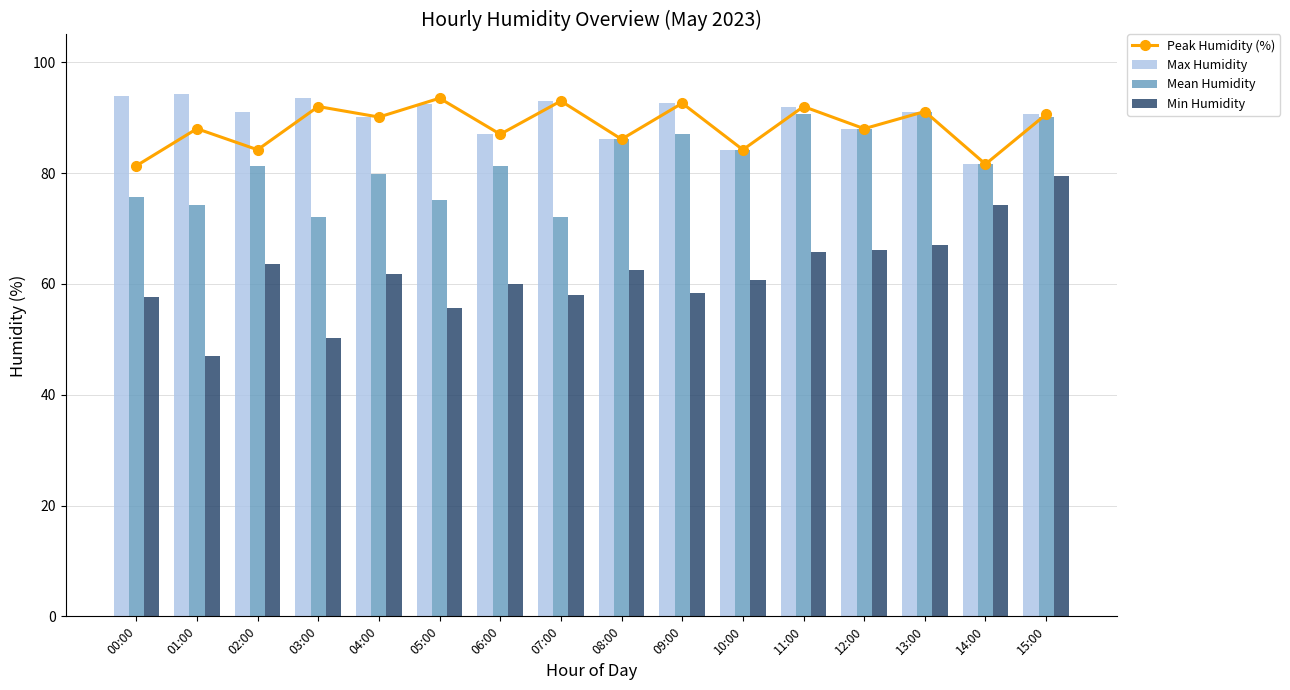

Which series has the largest total across all categories?

Max Humidity